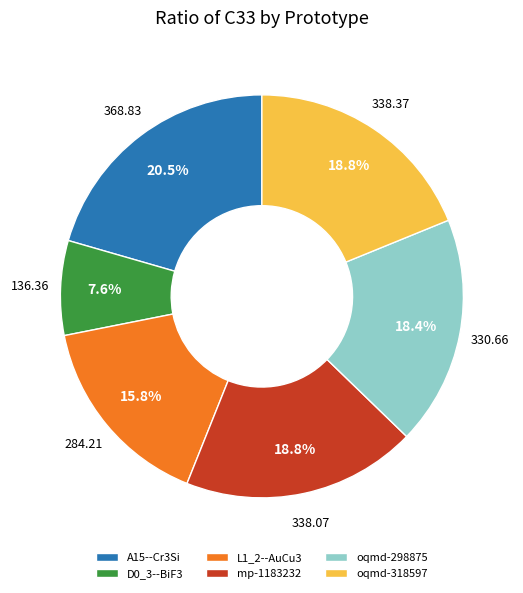

To the nearest percent, what is the difference between the largest and smallest slice percentages?

13%